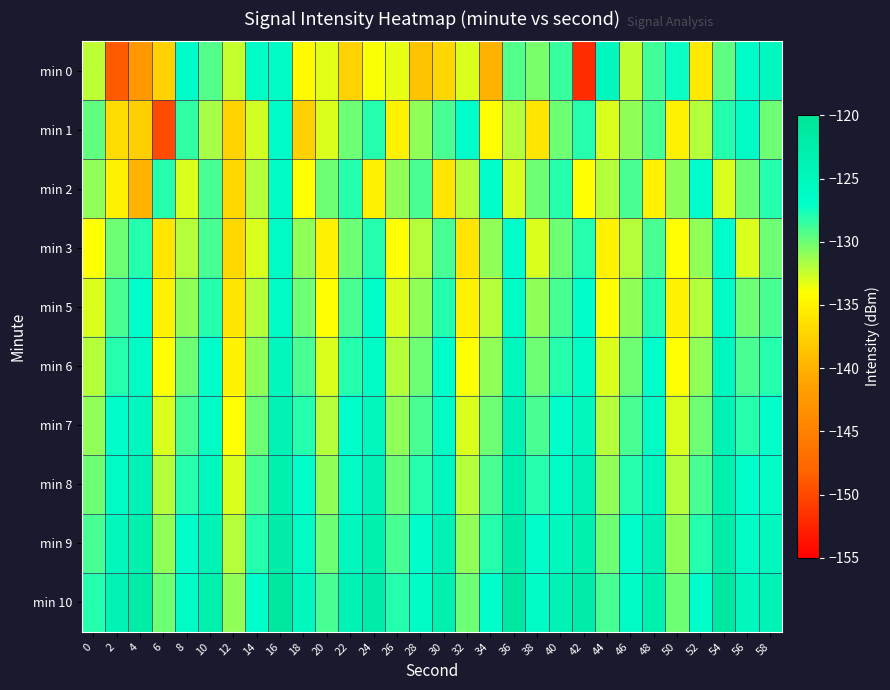

Which series has the largest range (max minus min)?

min 0